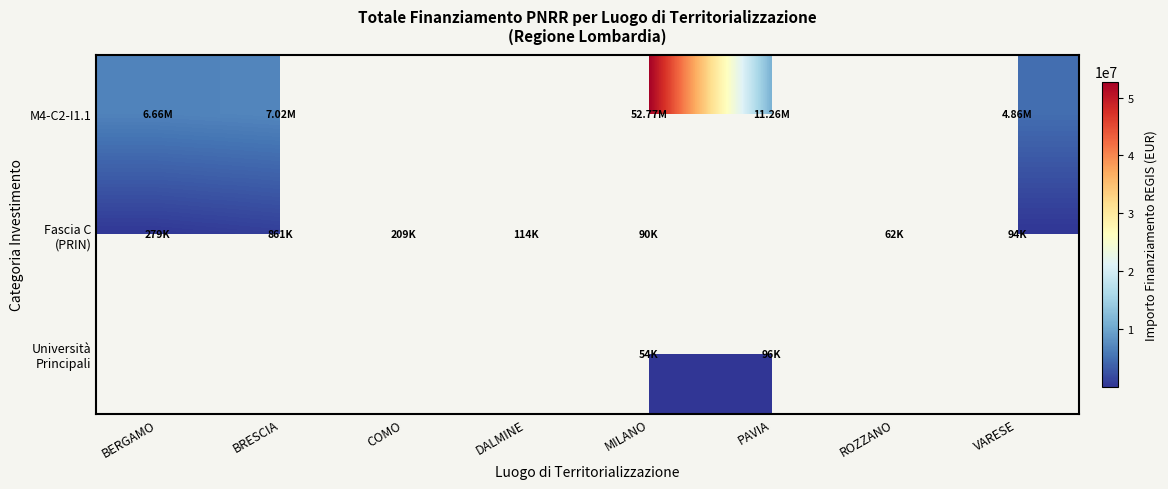

Which series has the widest spread of values?

M4-C2-I1.1